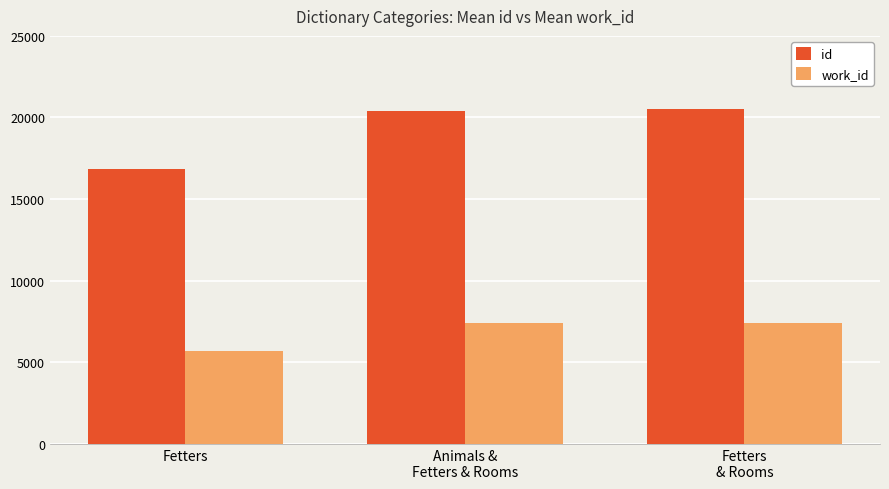

Read the work_id value at Animals &
Fetters & Rooms.

7400.0